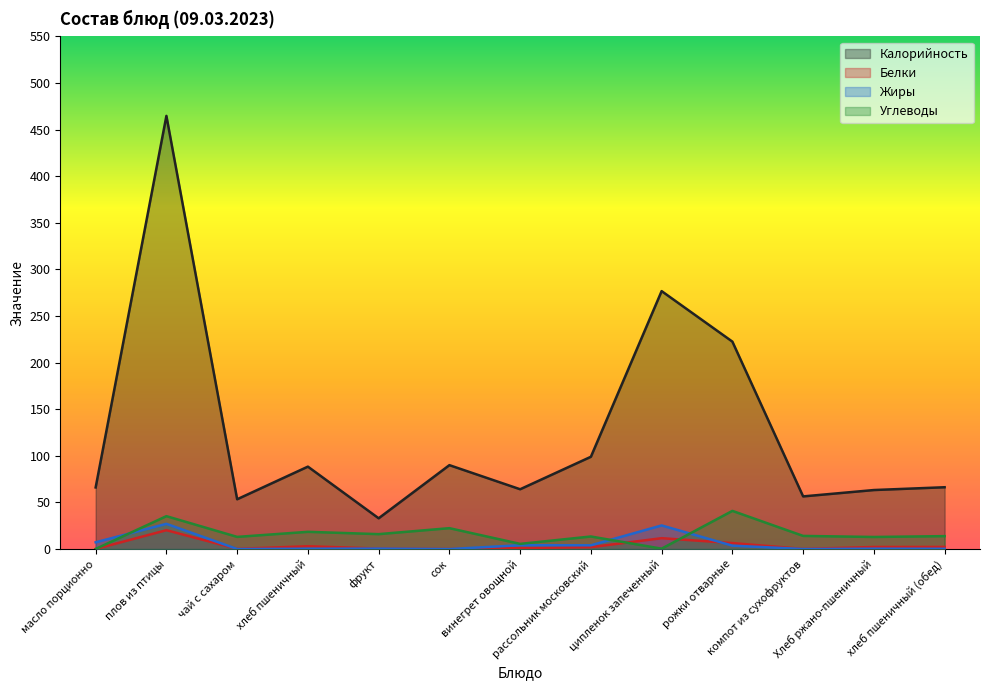

Is it true that Углеводы equals 31.2 at хлеб пшеничный?

False